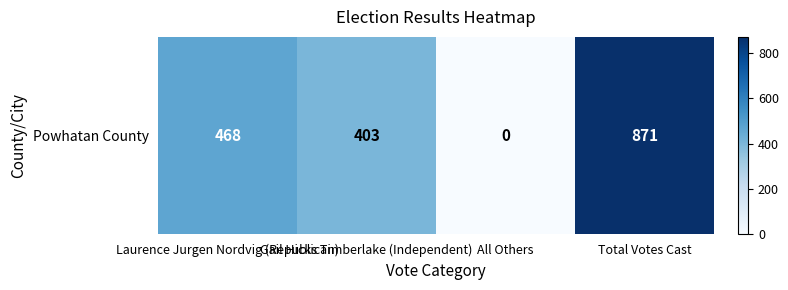

Rank the categories by value from highest to lowest.

Total Votes Cast, Laurence Jurgen Nordvig (Republican), Gail Hicks Timberlake (Independent), All Others